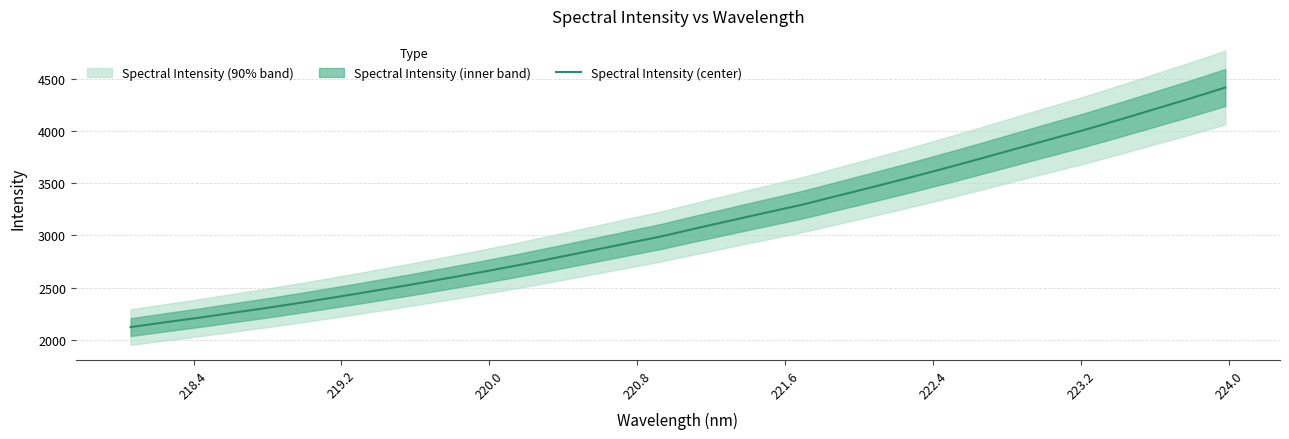

What is the maximum value for Spectral Intensity (center)?

4414.0